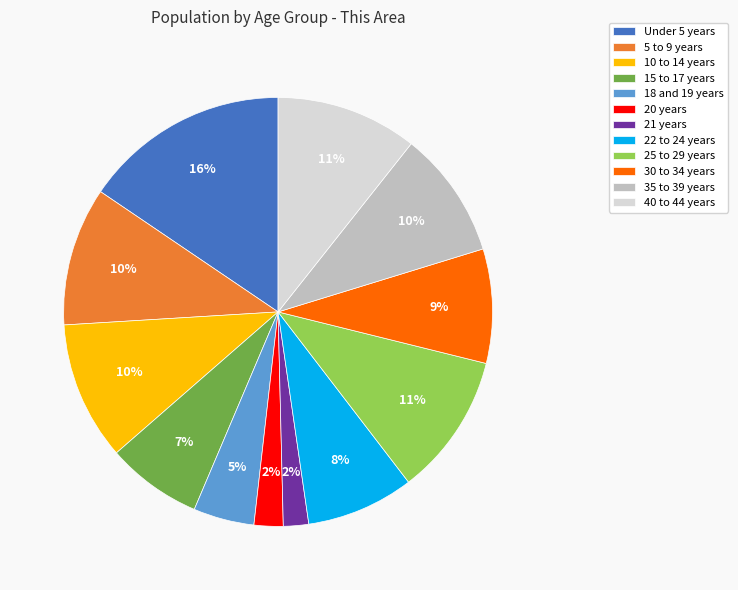

True or false: 21 years accounts for 2% of the total.

True